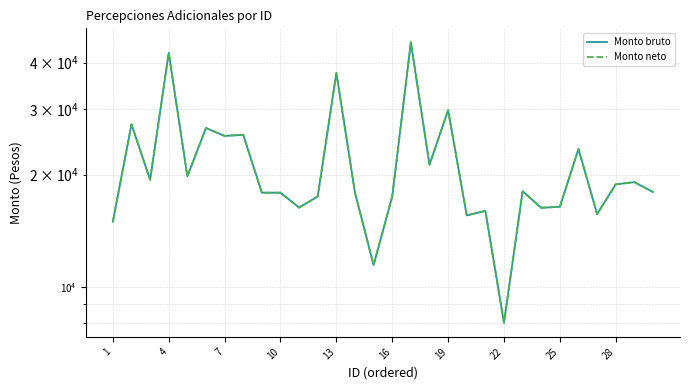

What is the difference between the second highest and minimum values in the Monto neto series?

34470.6